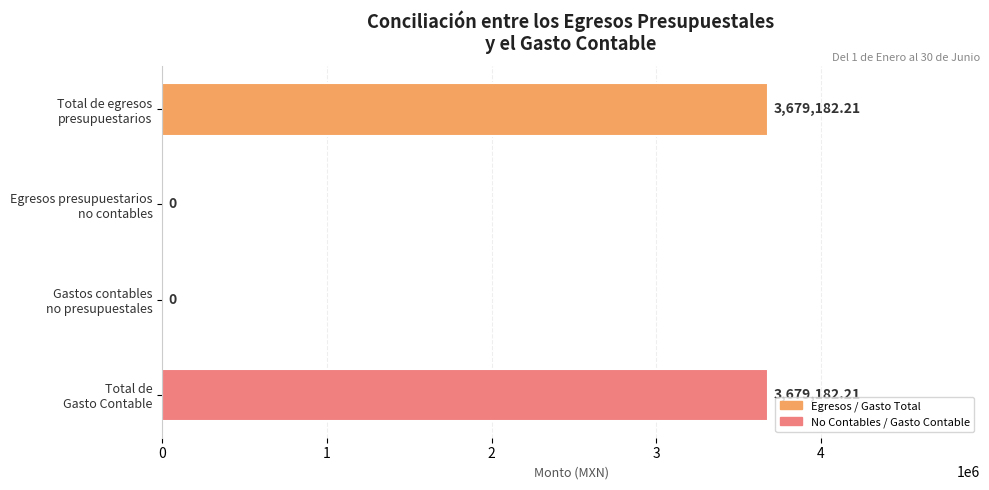

Are the bars horizontal?

Yes